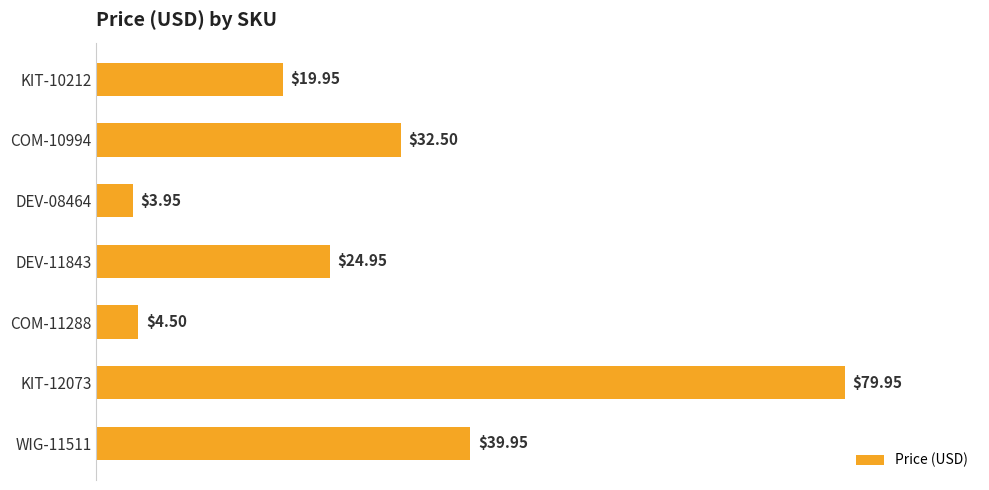

What is the sum of all values?

205.8